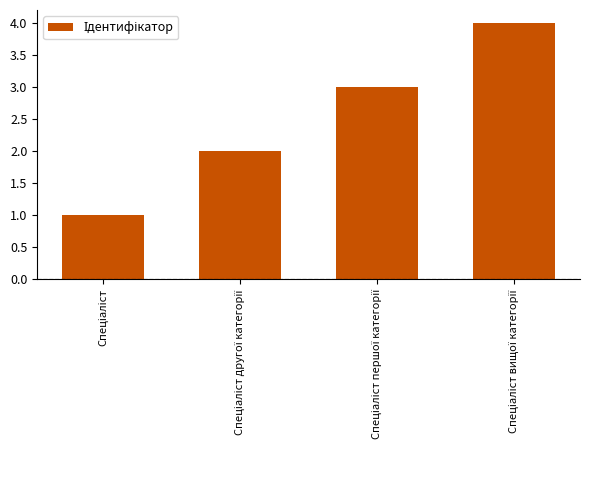

What is the difference between the maximum and minimum values?

3